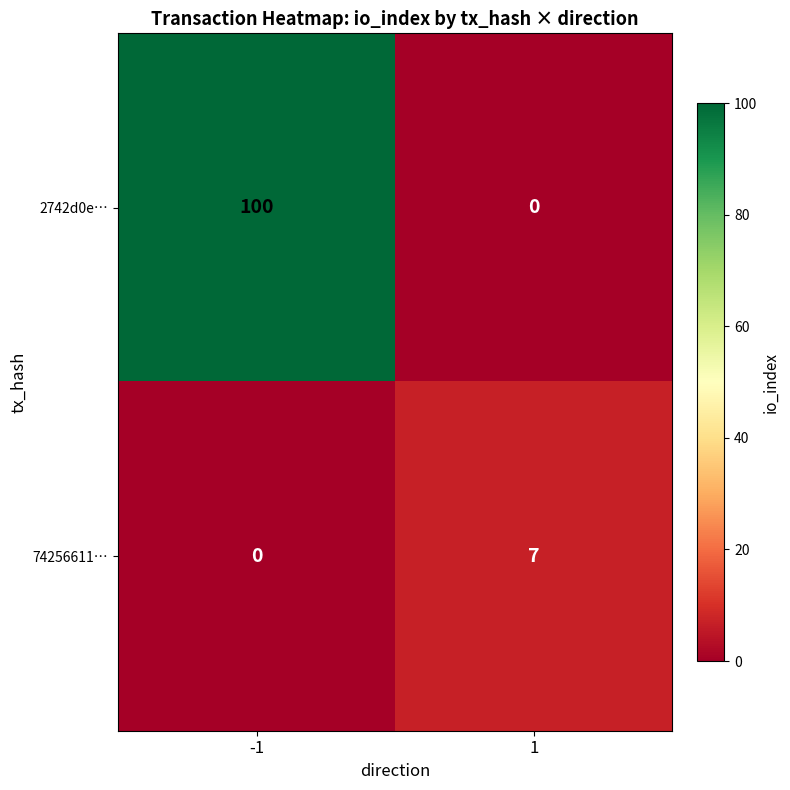

How many series are shown in this chart?

2